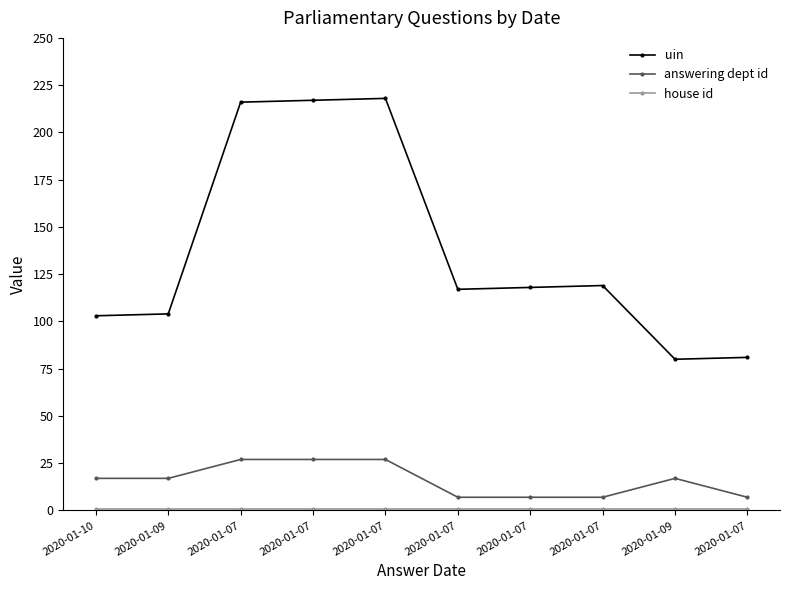

Rank the series by their maximum value, from highest to lowest.

uin, answering dept id, house id